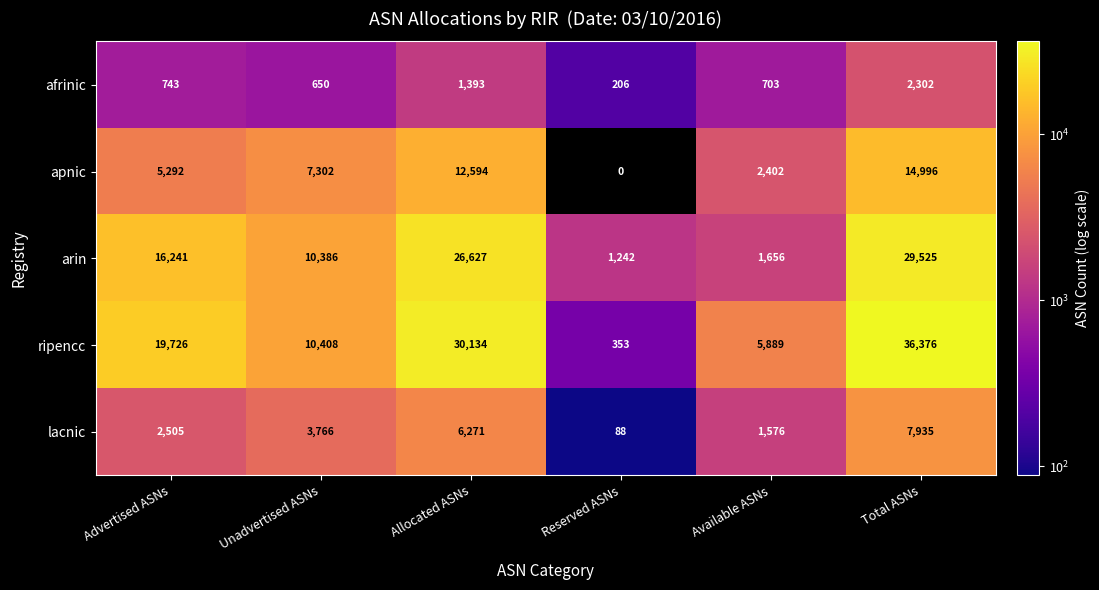

What value does the arin series have at Unadvertised ASNs?

10386